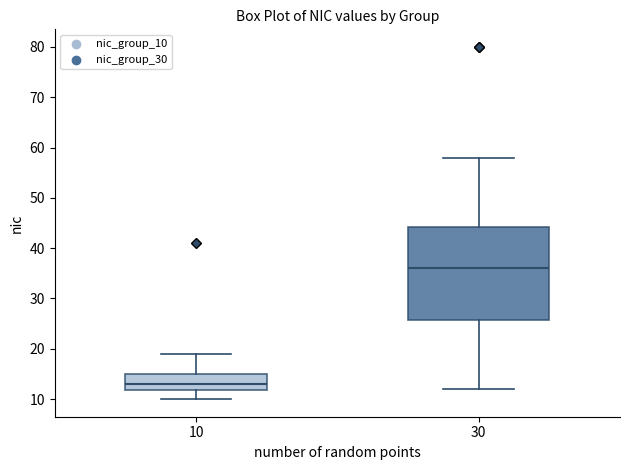

Reading left to right, transcribe this box plot: for each box, give where its median line is, the range the box spans, and where its two whiskers end, as read against the y-axis. The values are not printed on the chart, so give them approximately, as read against the axis.

10: median 13, box 12 to 15, whiskers 10 to 19
30: median 36, box 26 to 44, whiskers 12 to 58